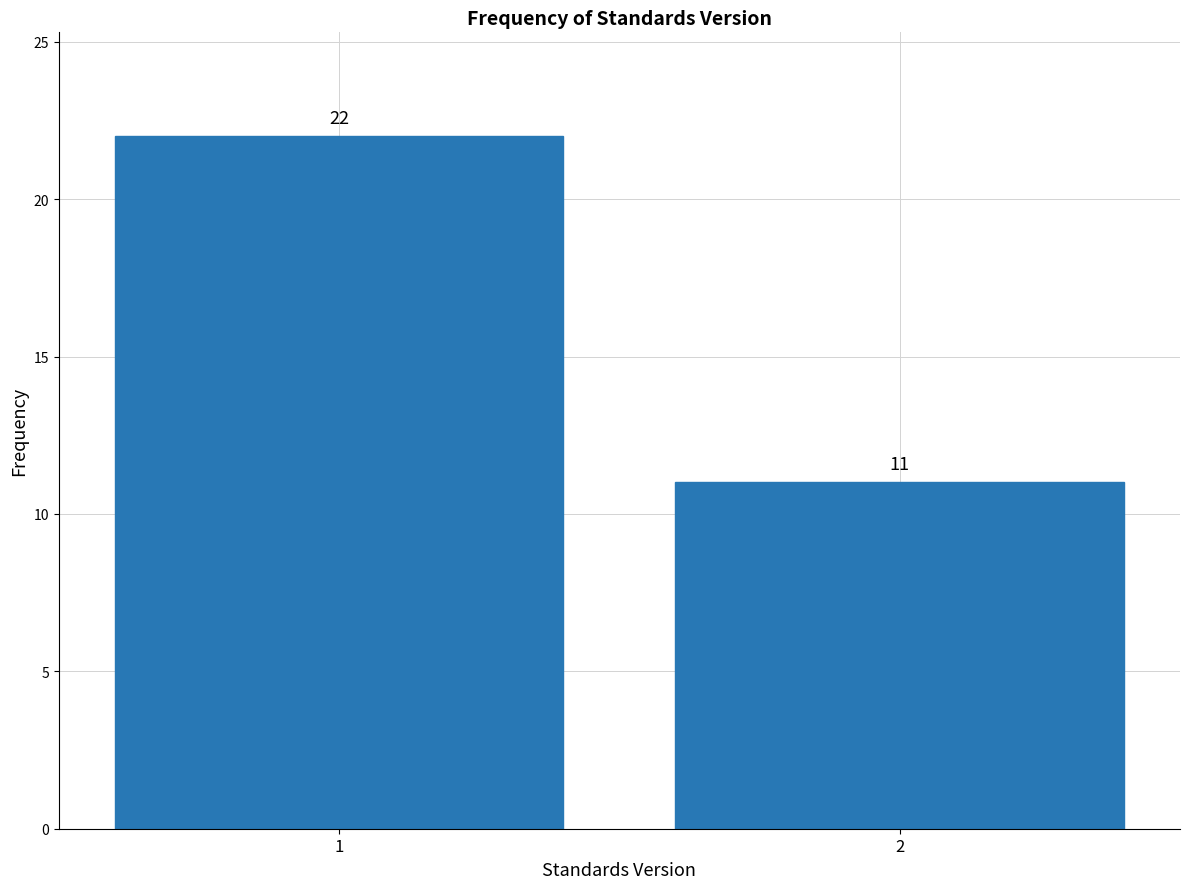

Reading left to right, list all the values displayed in this chart.

22	11